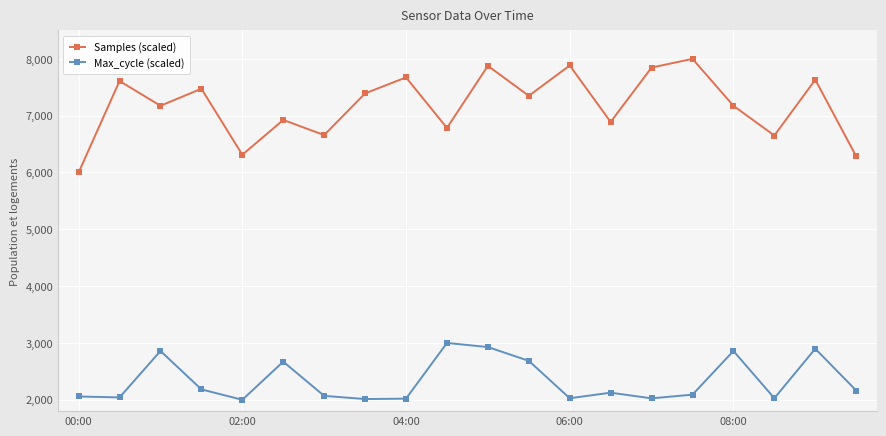

How many lines are shown in the chart?

2